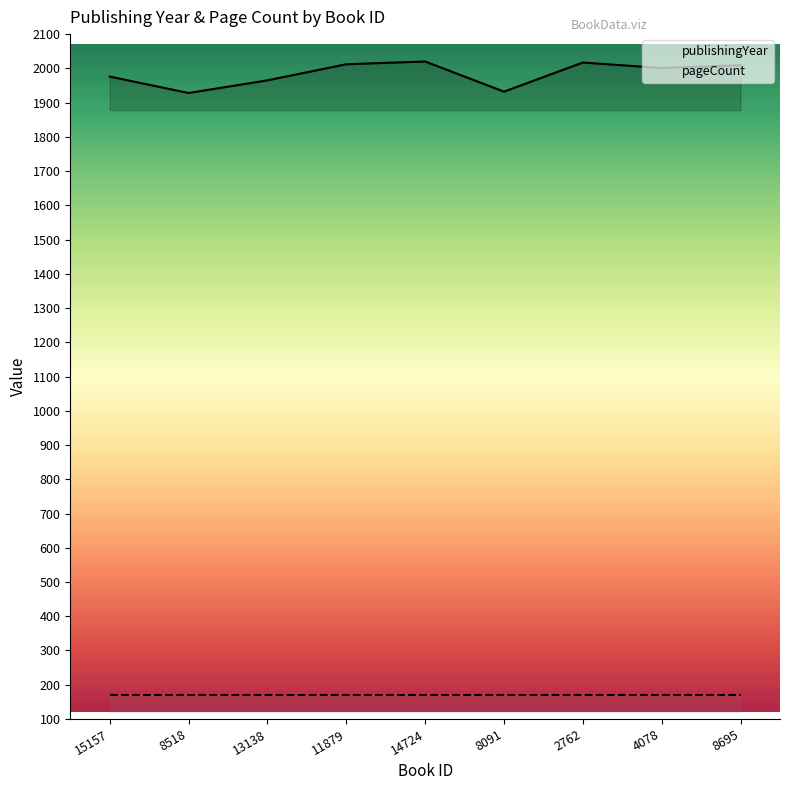

The publishingYear series shows 3148 at 13138. True or false?

False